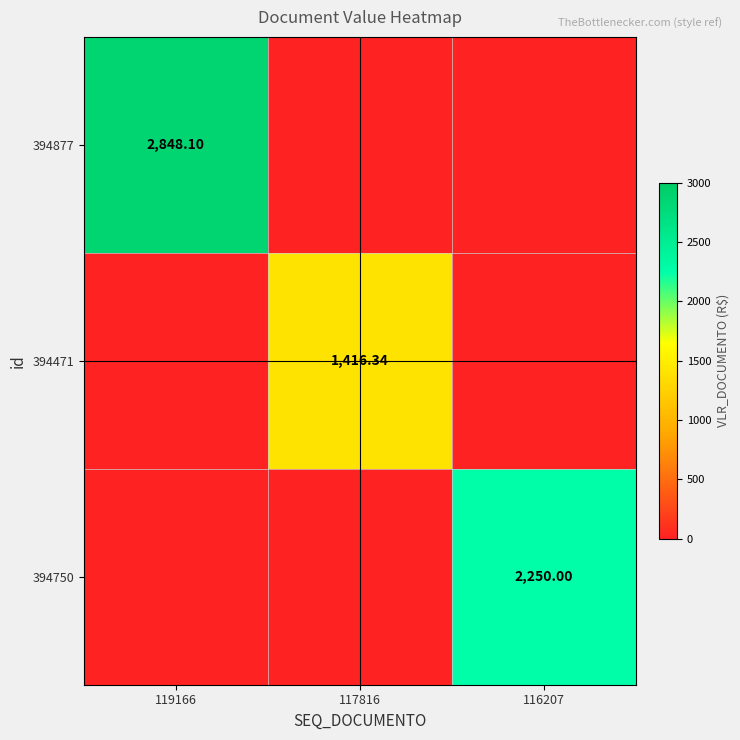

Is it true that 394471 equals 2440.2 at 117816?

False